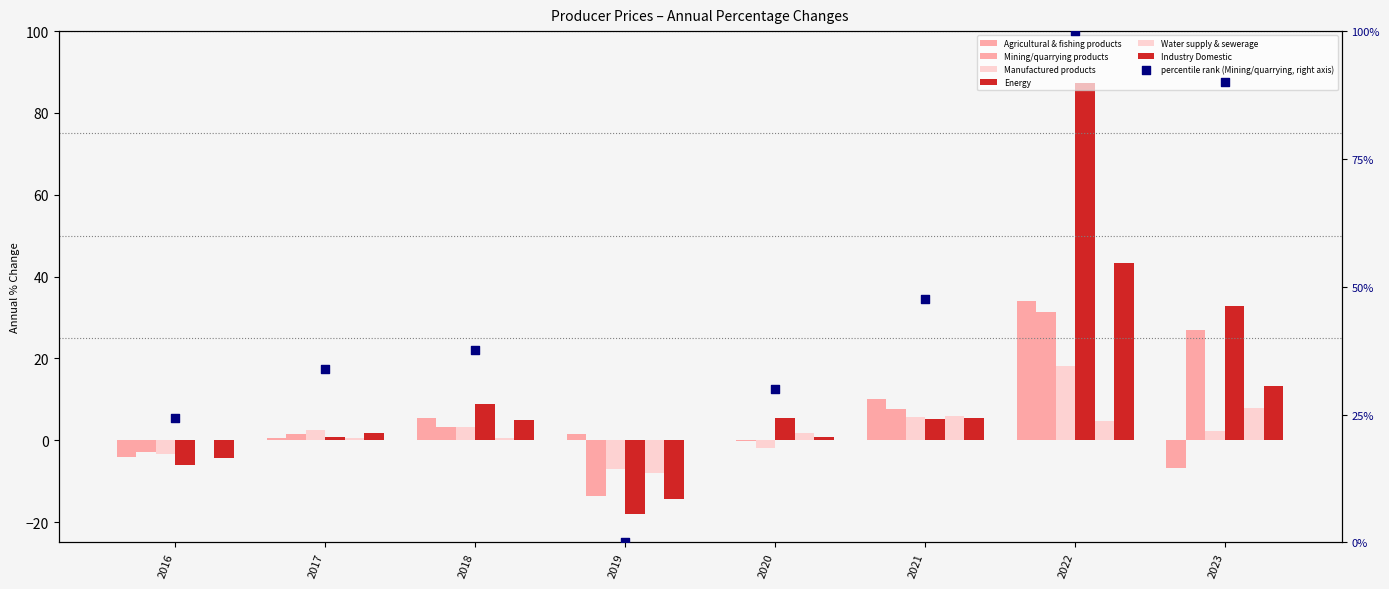

What are all the series names shown in the legend?

Agricultural & fishing products, Mining/quarrying products, Manufactured products, Energy, Water supply & sewerage, Industry Domestic